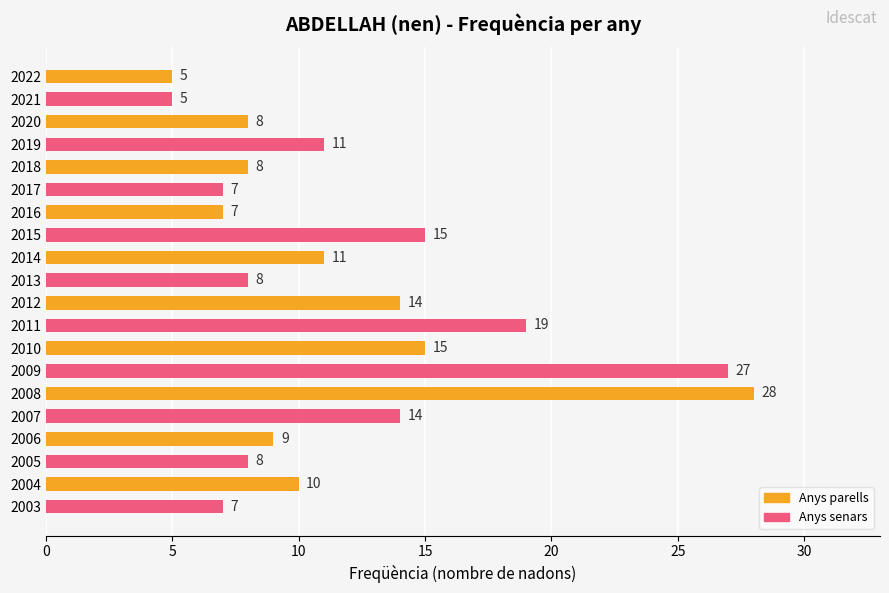

Reading top to bottom, list all the values displayed in this chart.

5	5	8	11	8	7	7	15	11	8	14	19	15	27	28	14	9	8	10	7